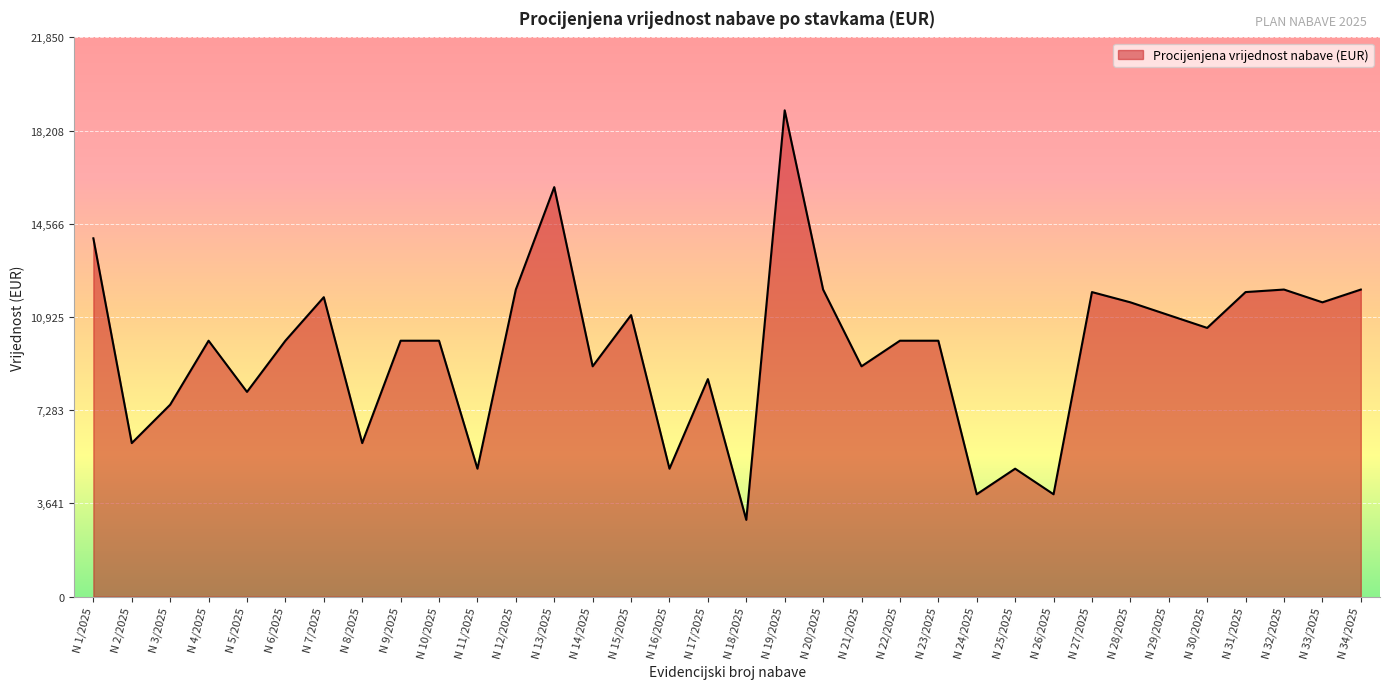

What is the difference between the maximum and minimum values?

16000